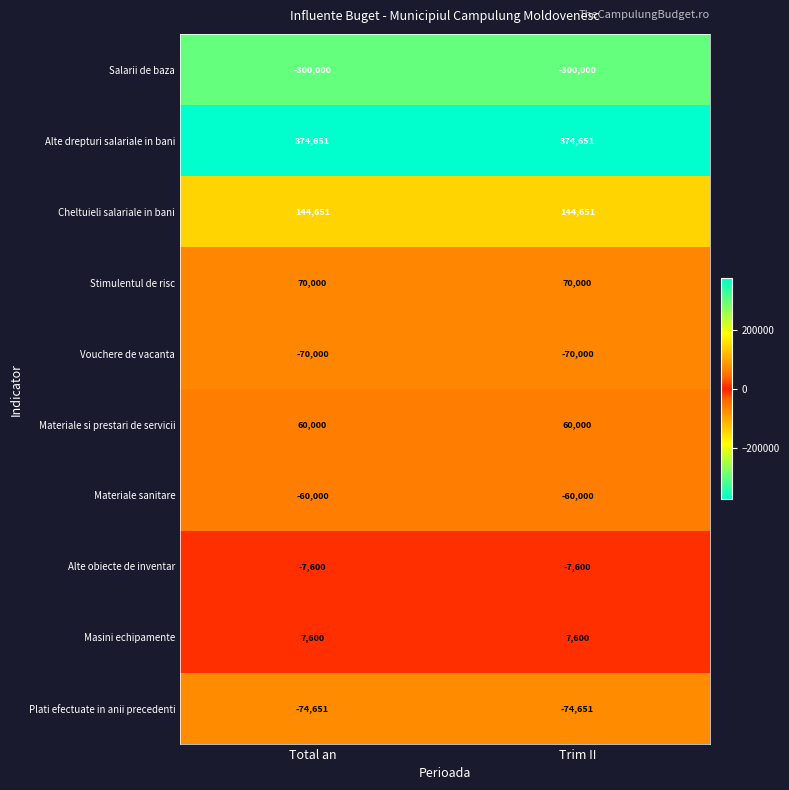

What is the difference between the highest and lowest values at Trim II?

674651